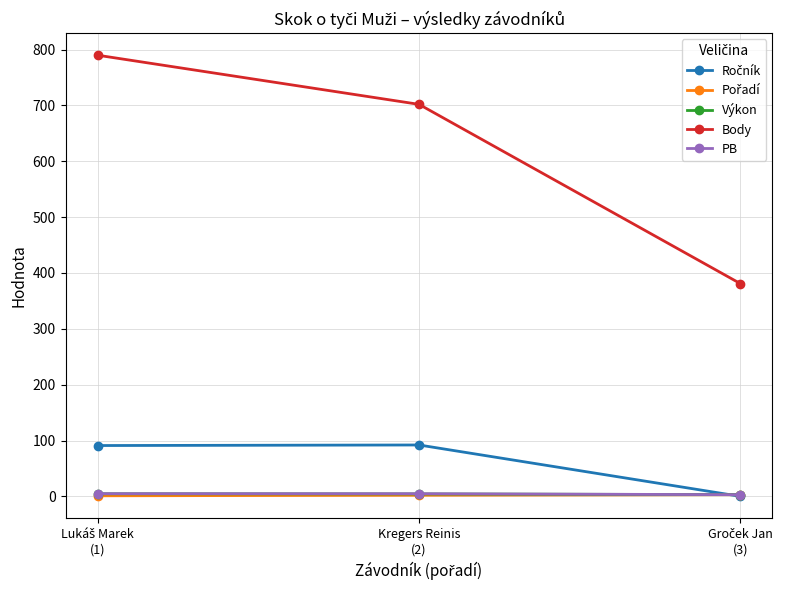

Which series has the widest spread of values?

Body